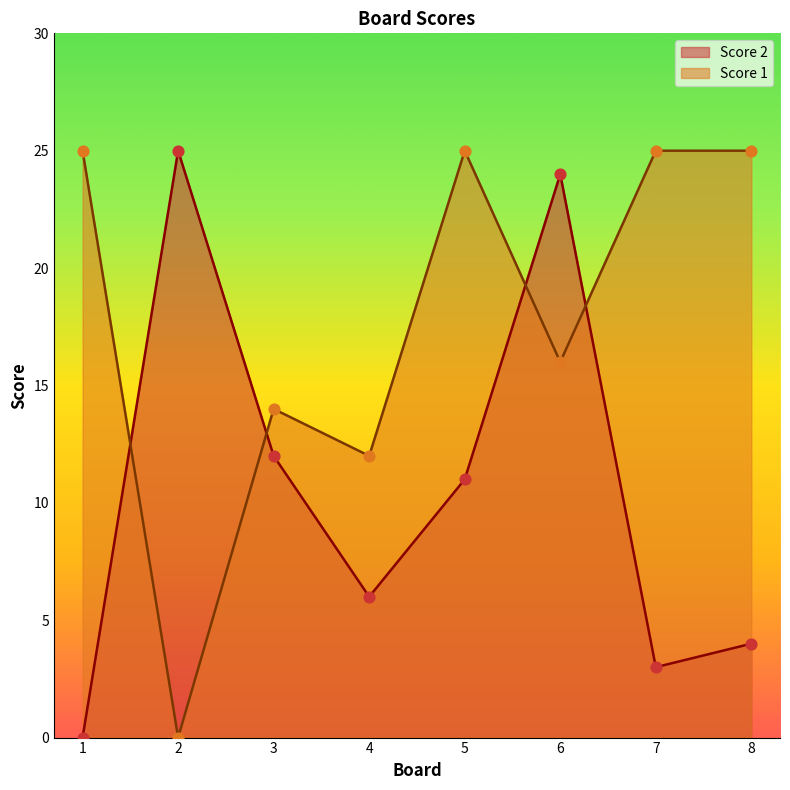

At how many categories does at least one series exceed 5?

8